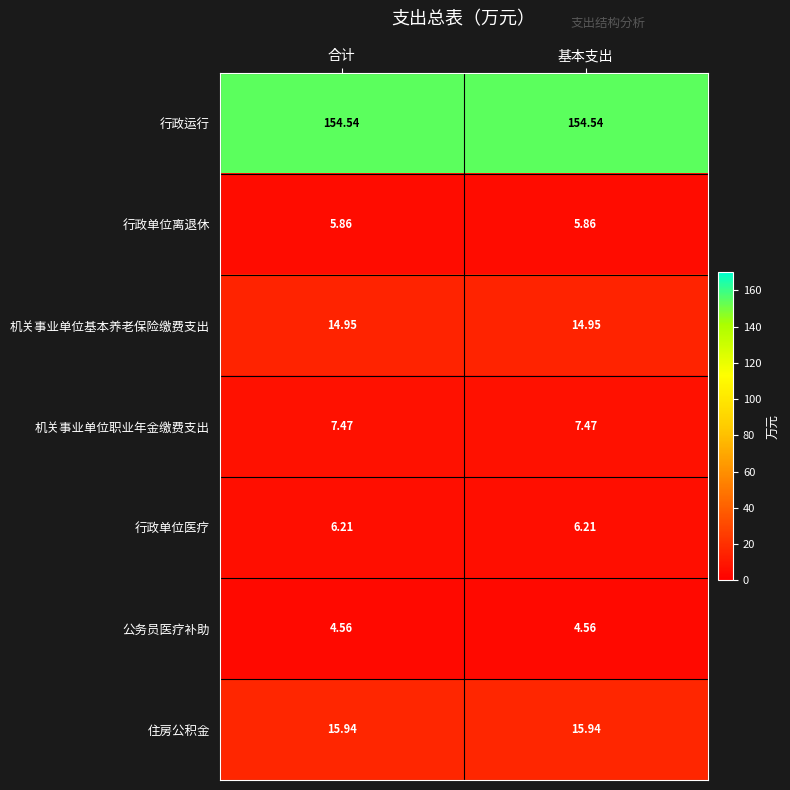

Which series has the largest total across all categories?

行政运行